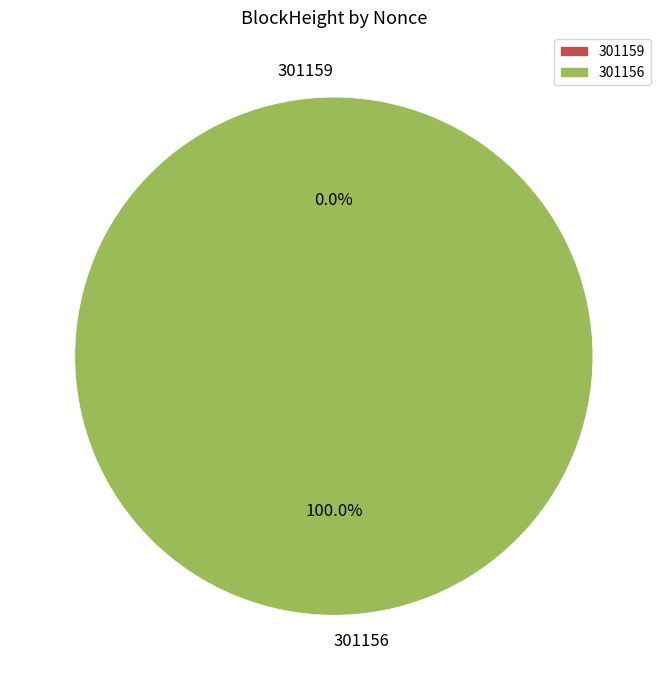

Which has a higher value, 301159 or 301156?

301156